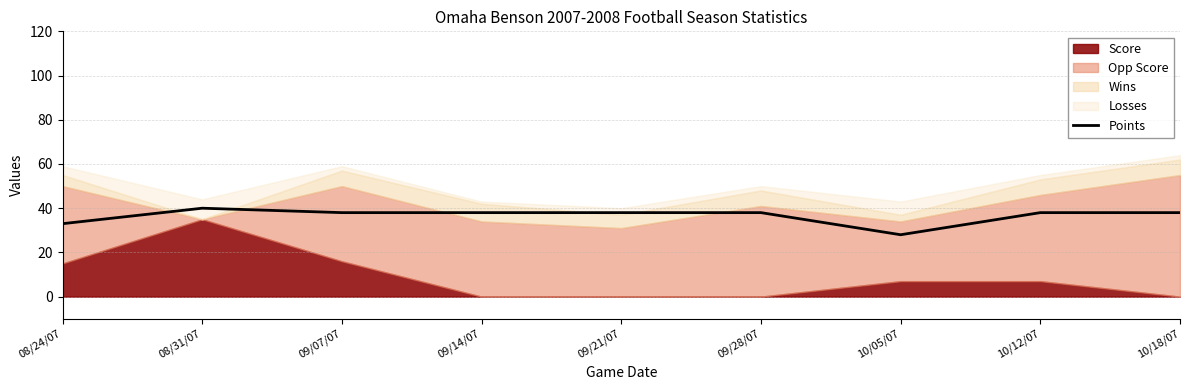

The value at 09/21/07 is 59. True or false?

False